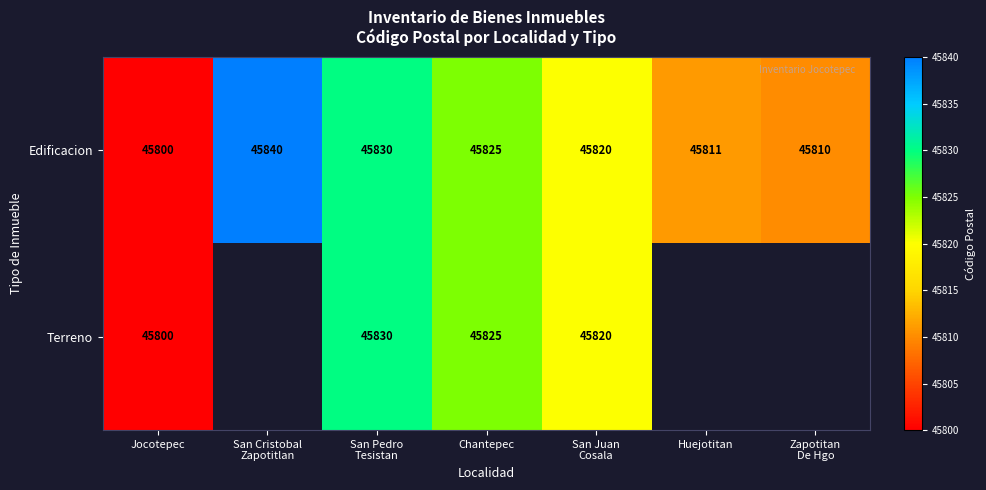

What is the total value across all series at Chantepec?

91650